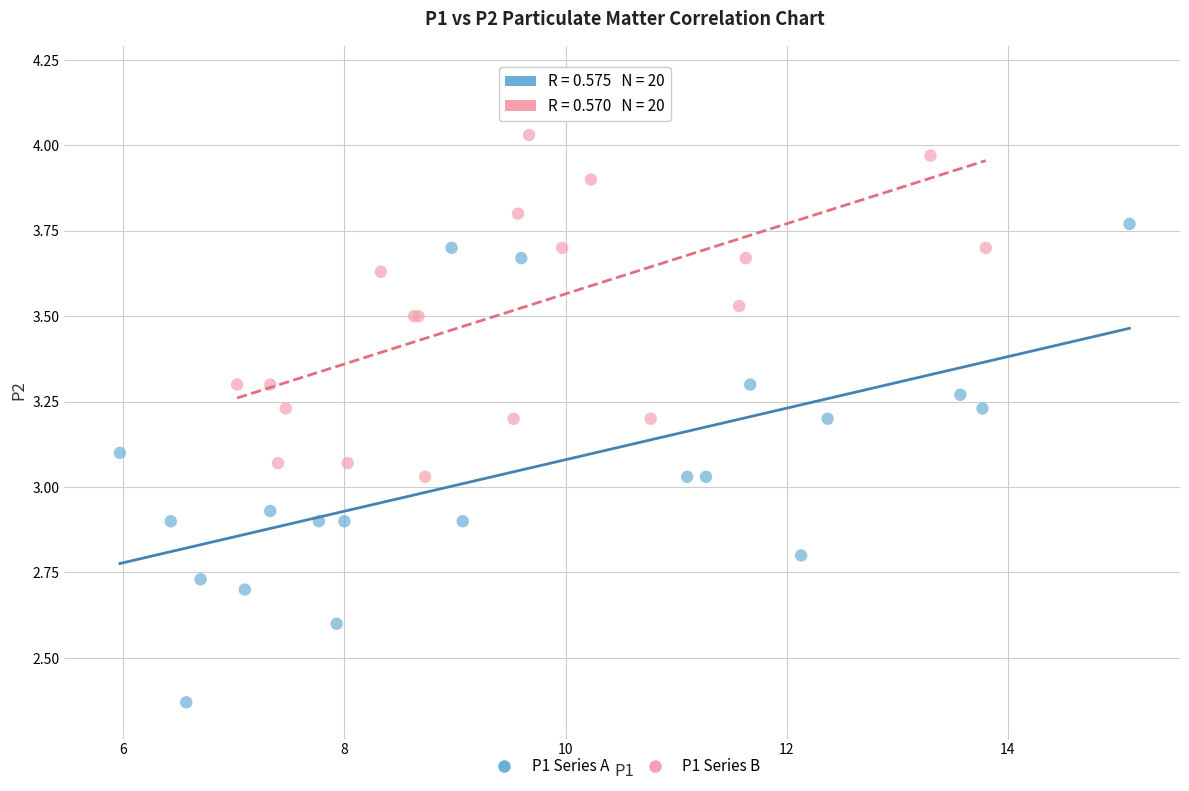

Which series has the widest spread of Y values?

P1 Series A